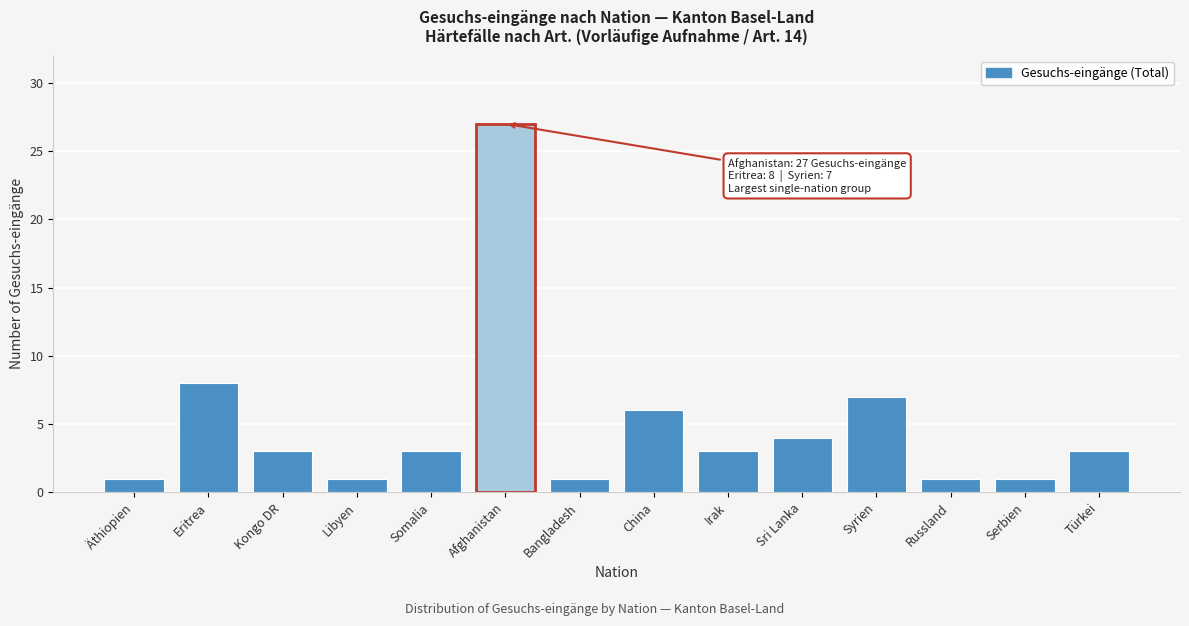

Reading left to right, transcribe all the data shown in this chart.

1	8	3	1	3	27	1	6	3	4	7	1	1	3